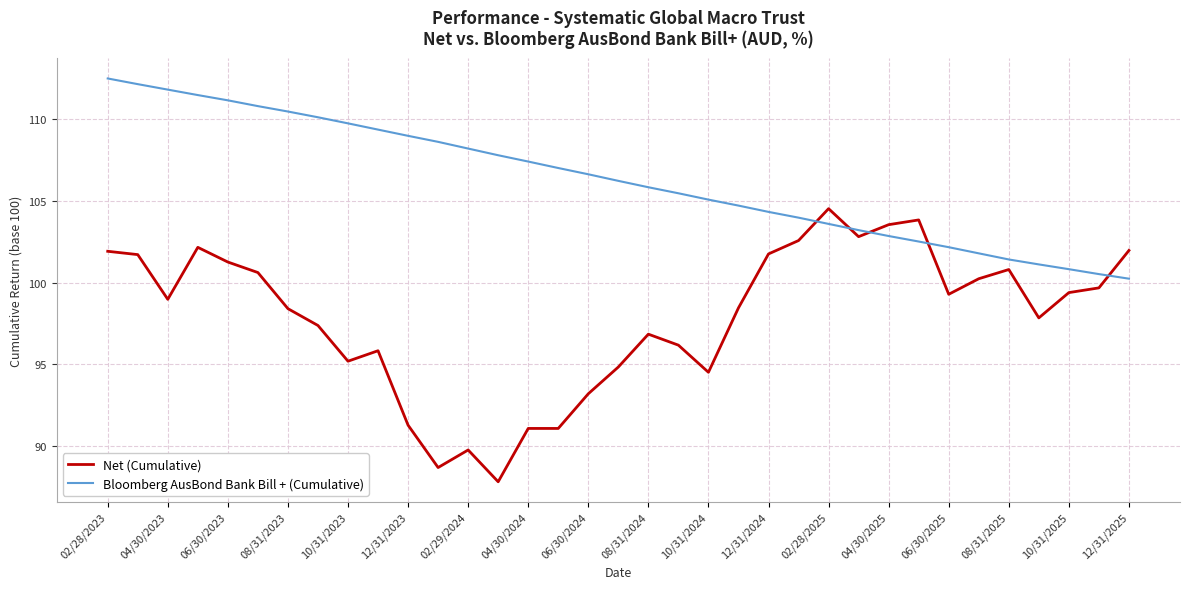

Which series has the largest total across all categories?

Bloomberg AusBond Bank Bill + (Cumulative)